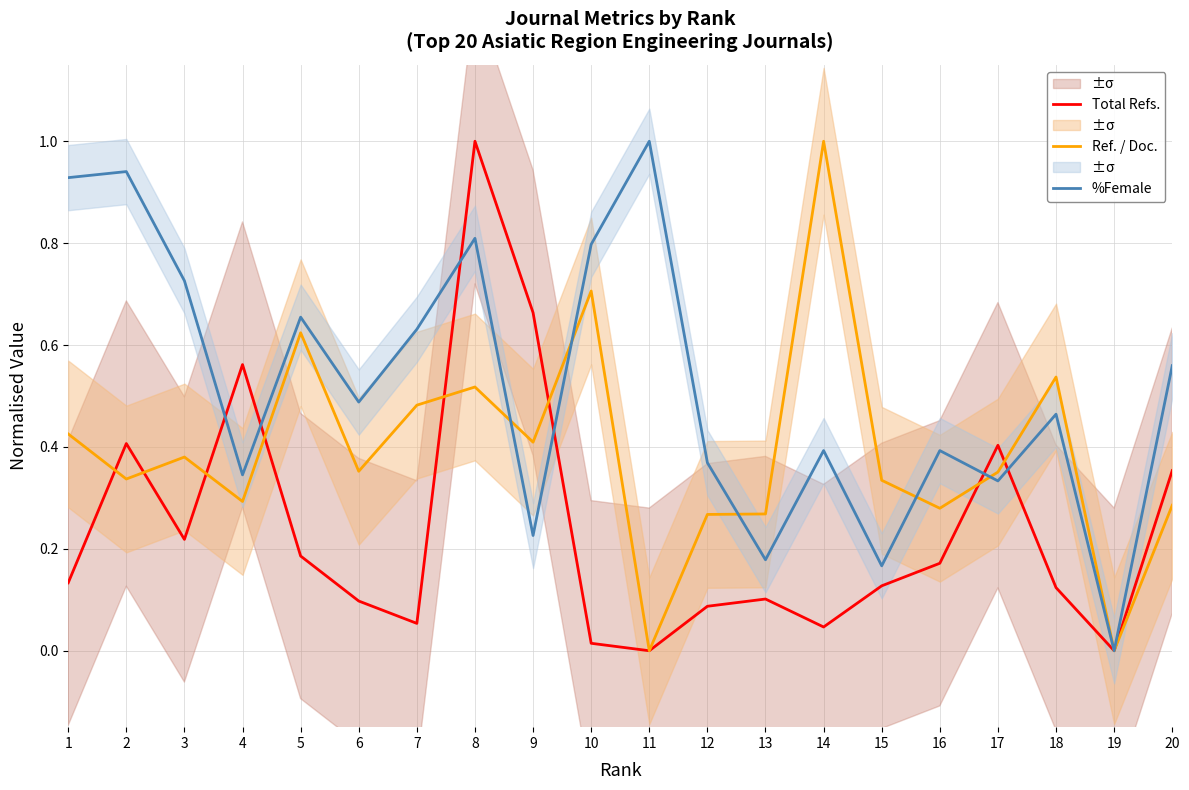

True or false: %Female has a value of 0.8 at 6.

False